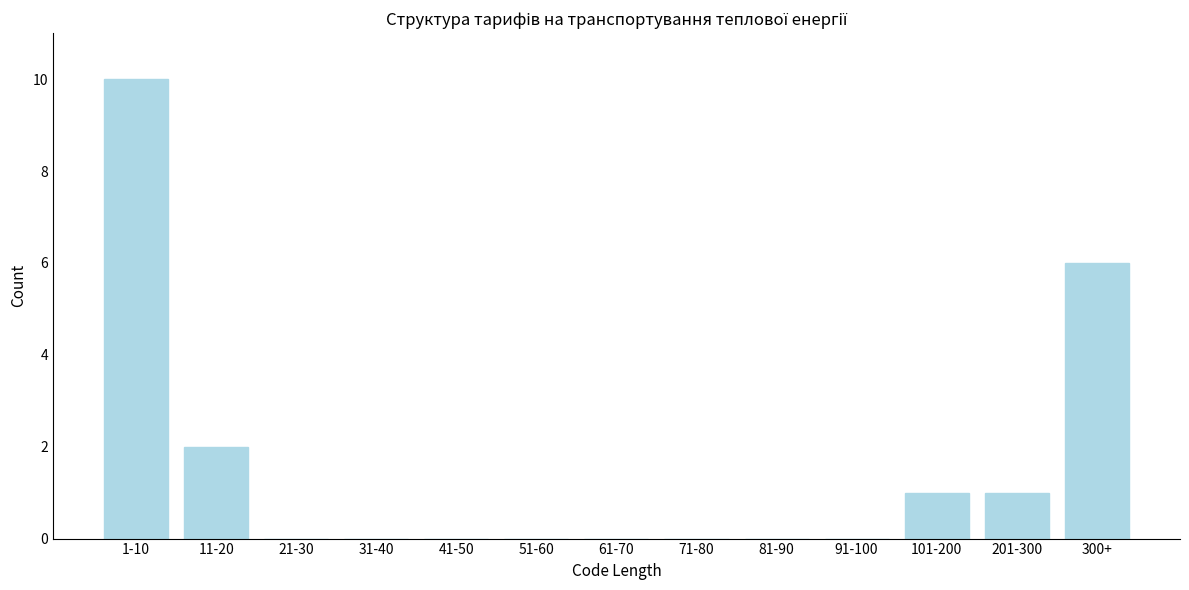

Reading left to right, what are all the values shown in this chart?

1-10=10	11-20=2	21-30=0	31-40=0	41-50=0	51-60=0	61-70=0	71-80=0	81-90=0	91-100=0	101-200=1	201-300=1	300+=6